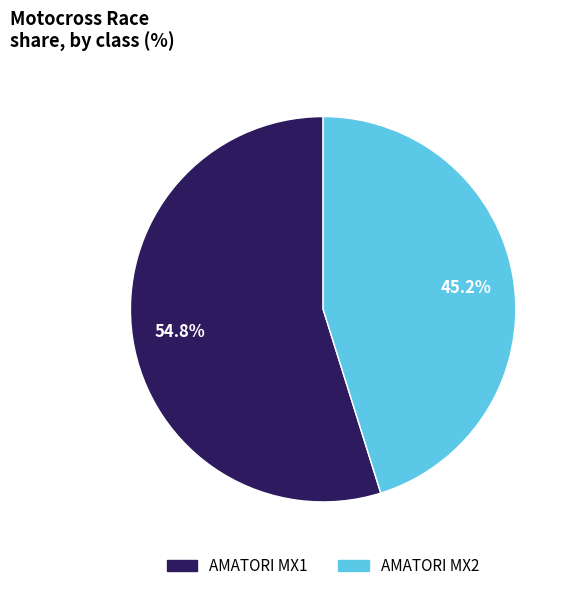

To the nearest percent, what is the difference between the largest and smallest slice percentages?

10%